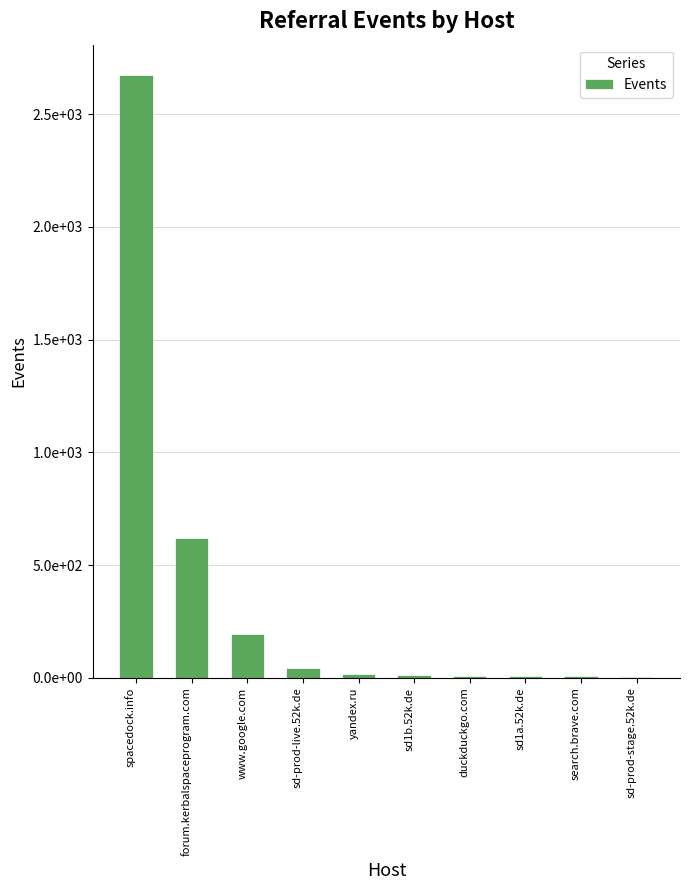

Where does the data first go above 16?

spacedock.info